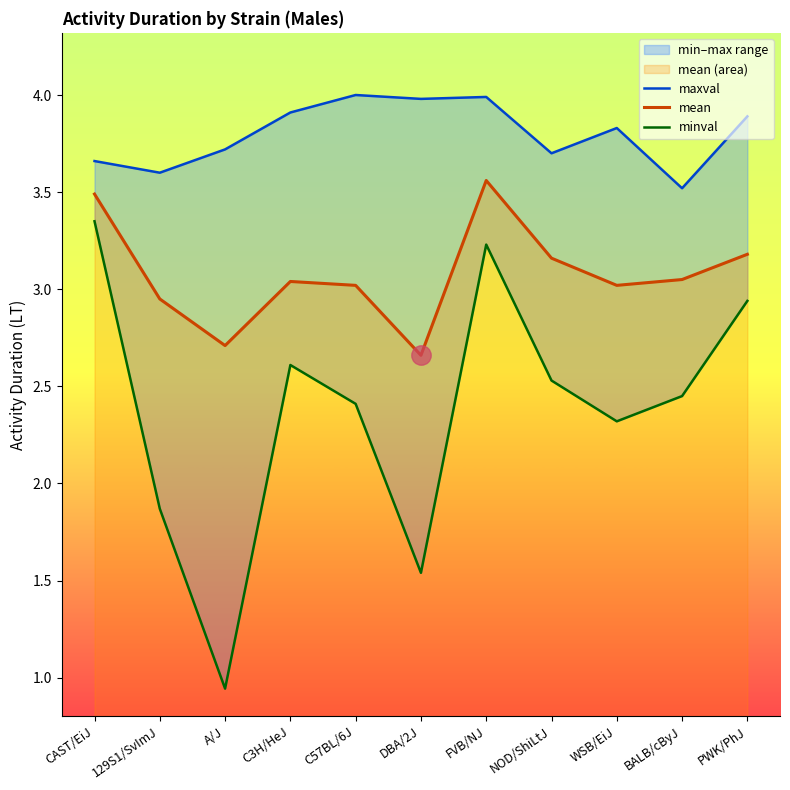

In maxval, how many points are higher than both neighbors (excluding endpoints)?

3